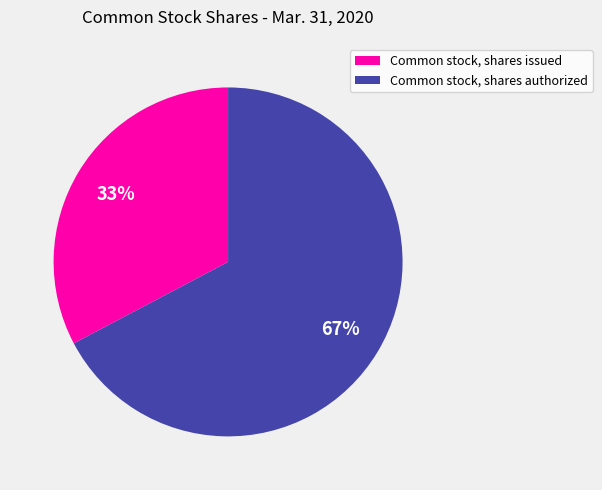

Does Common stock, shares issued represent more than half of the total?

No